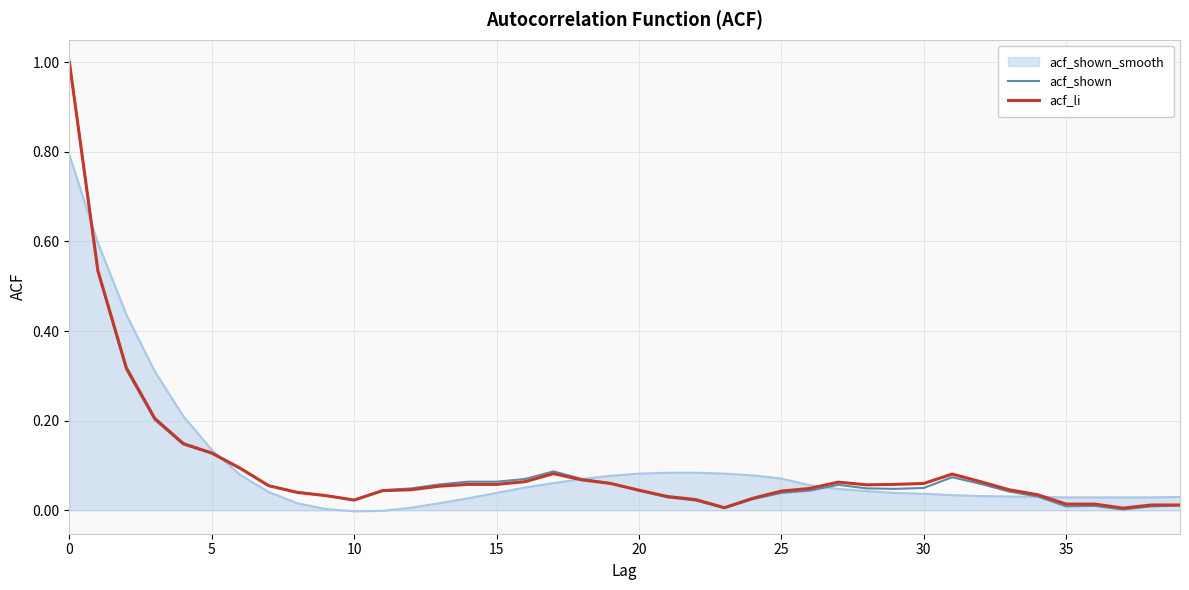

Which series has the widest spread of values?

acf_shown